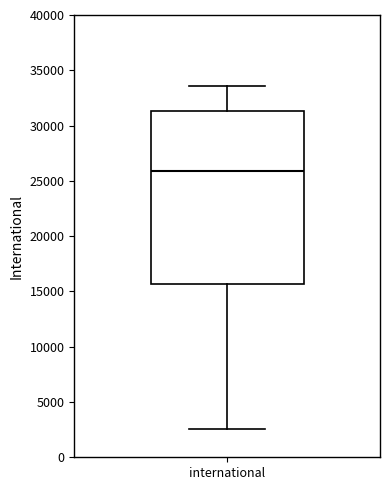

Where does the upper whisker of the box for international end on the y-axis? The values are not printed on the chart, so give them approximately, as read against the axis.

33500